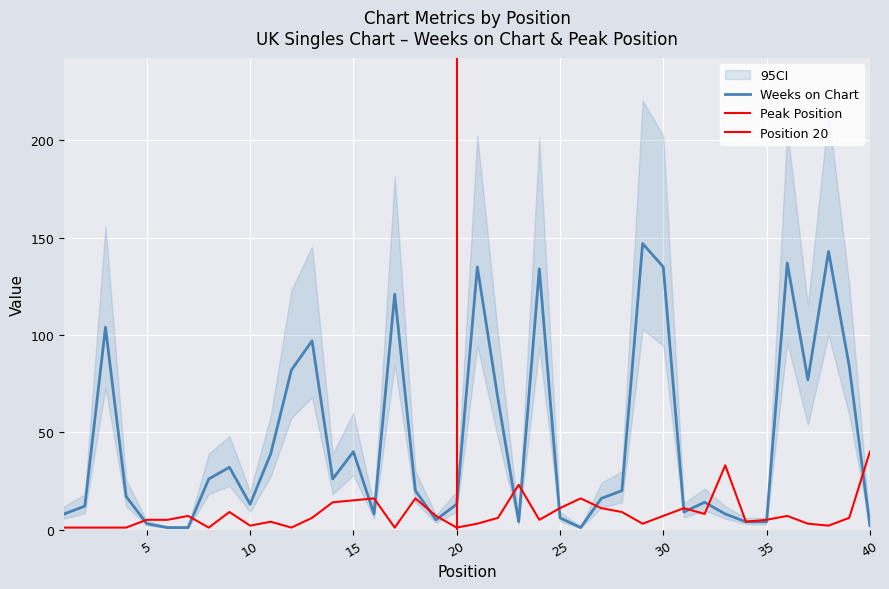

True or false: Peak Position and Weeks on Chart cross at least once.

True